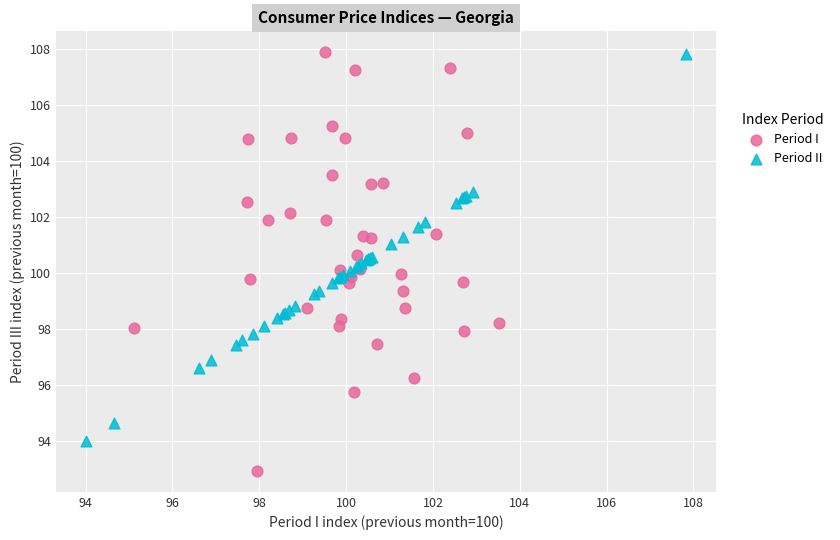

Which series reaches the minimum Y coordinate?

Period I